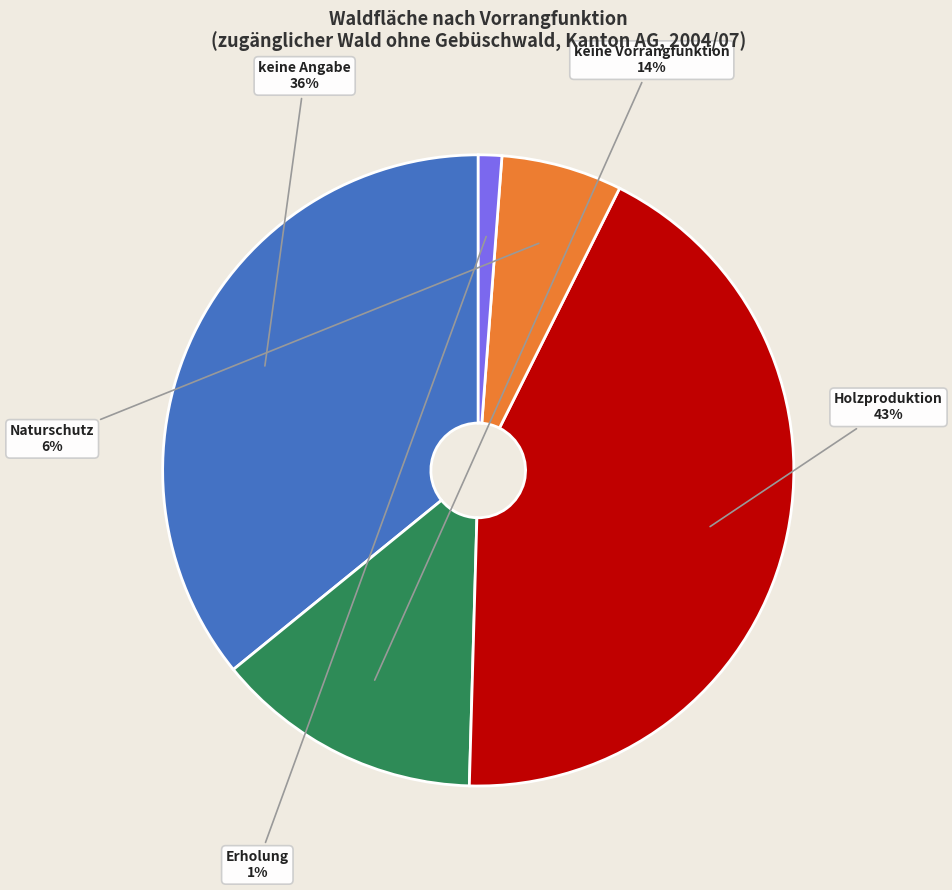

True or false: Holzproduktion accounts for 43% of the total.

True